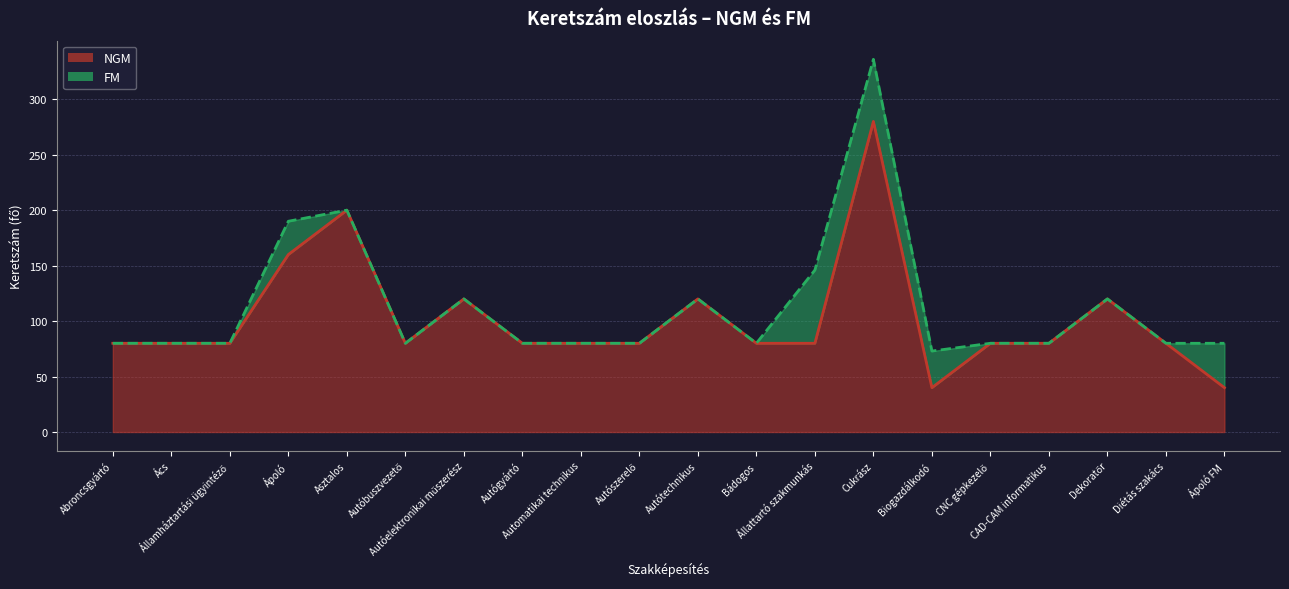

Reading left to right, extract all data points from this chart.

80	80	80	160	200	80	120	80	80	80	120	80	80	280	40	80	80	120	80	40